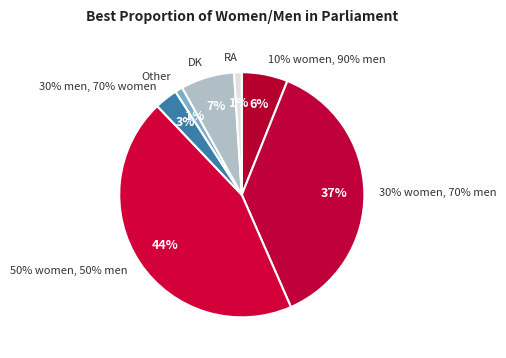

To the nearest percent, what is the combined percentage of RA and DK?

8%